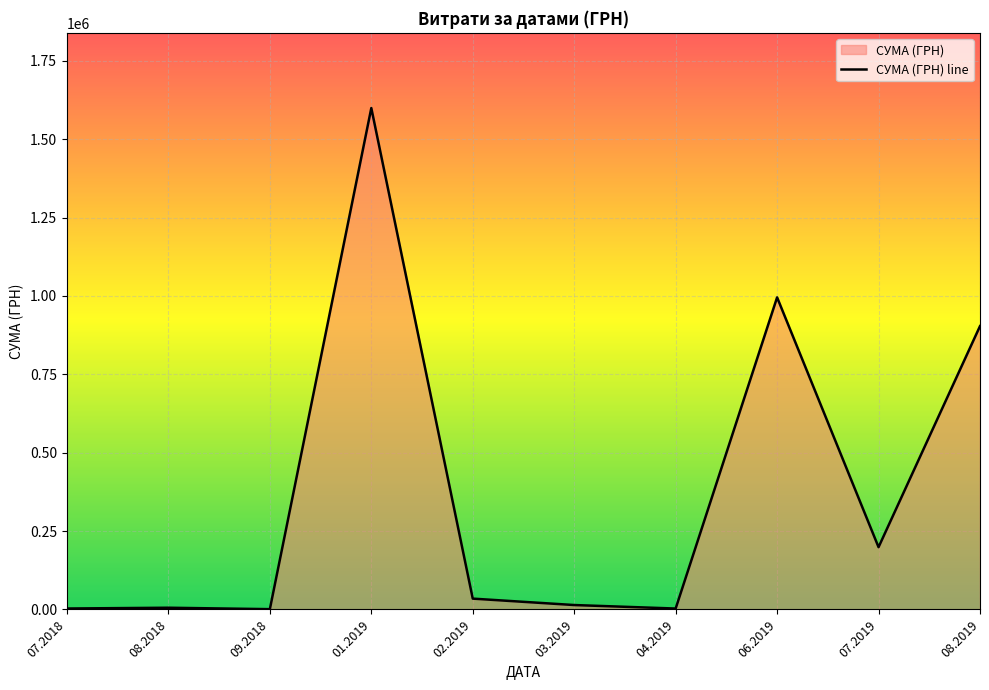

At which category does the data reach its first local peak?

08.2018